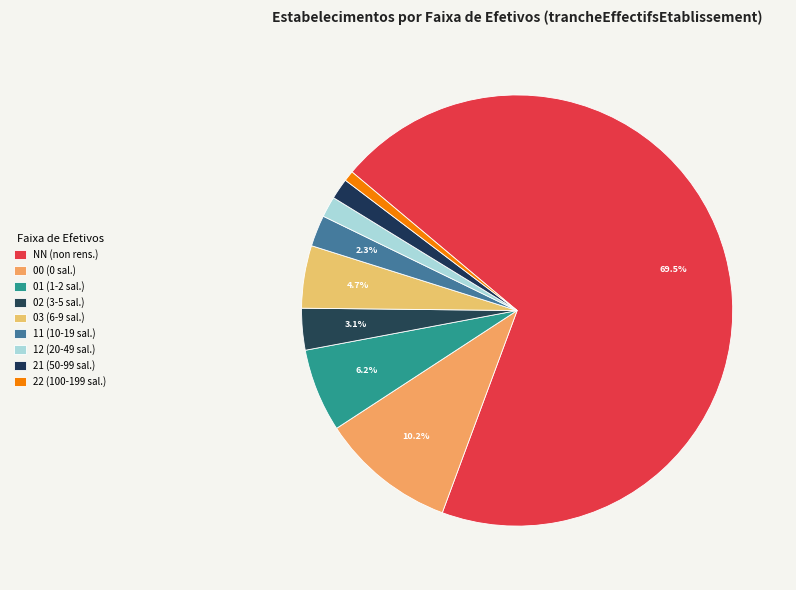

How many segments does this pie chart have?

9